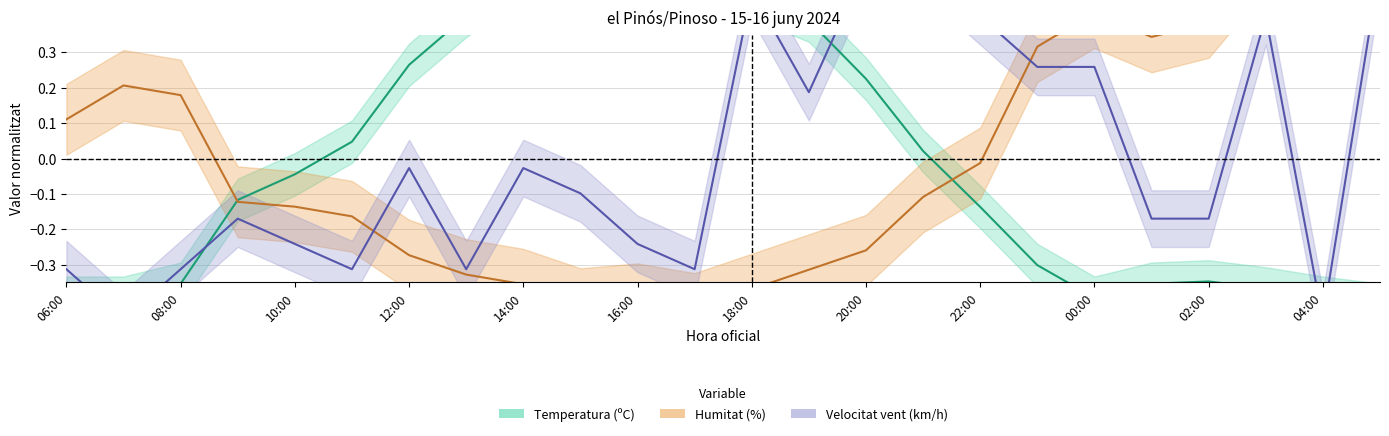

True or false: Temperatura (C) has more than 1 points higher than both neighbors.

True